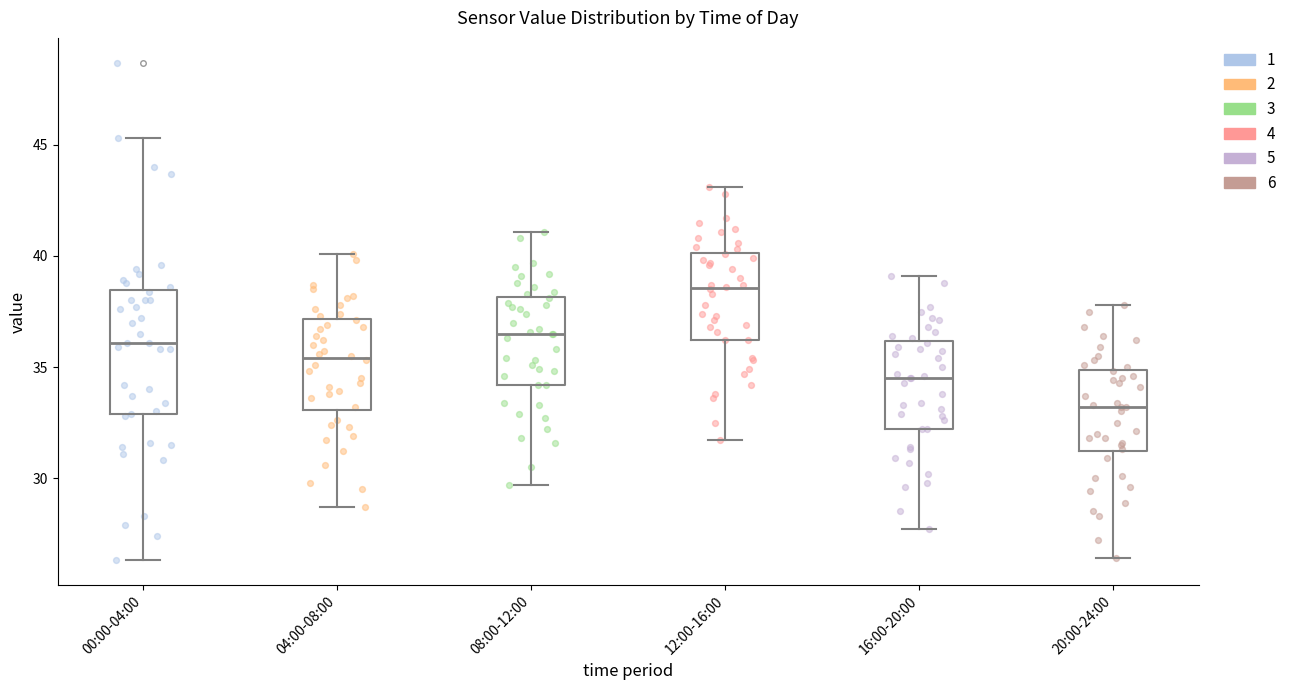

Which box is the tallest, from its lower edge to its upper edge?

00:00-04:00